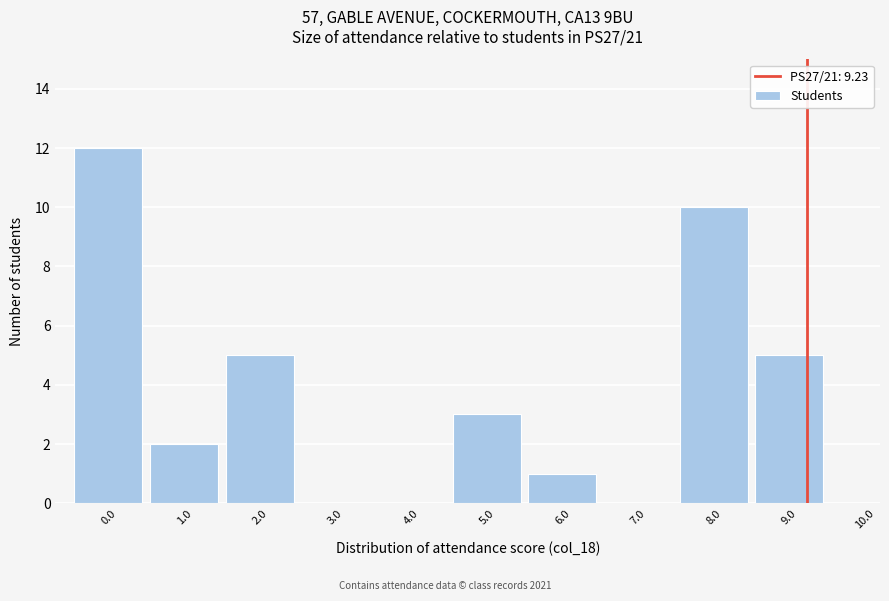

Over which range of the x-axis is the bar tallest?

-0.5 to 0.5